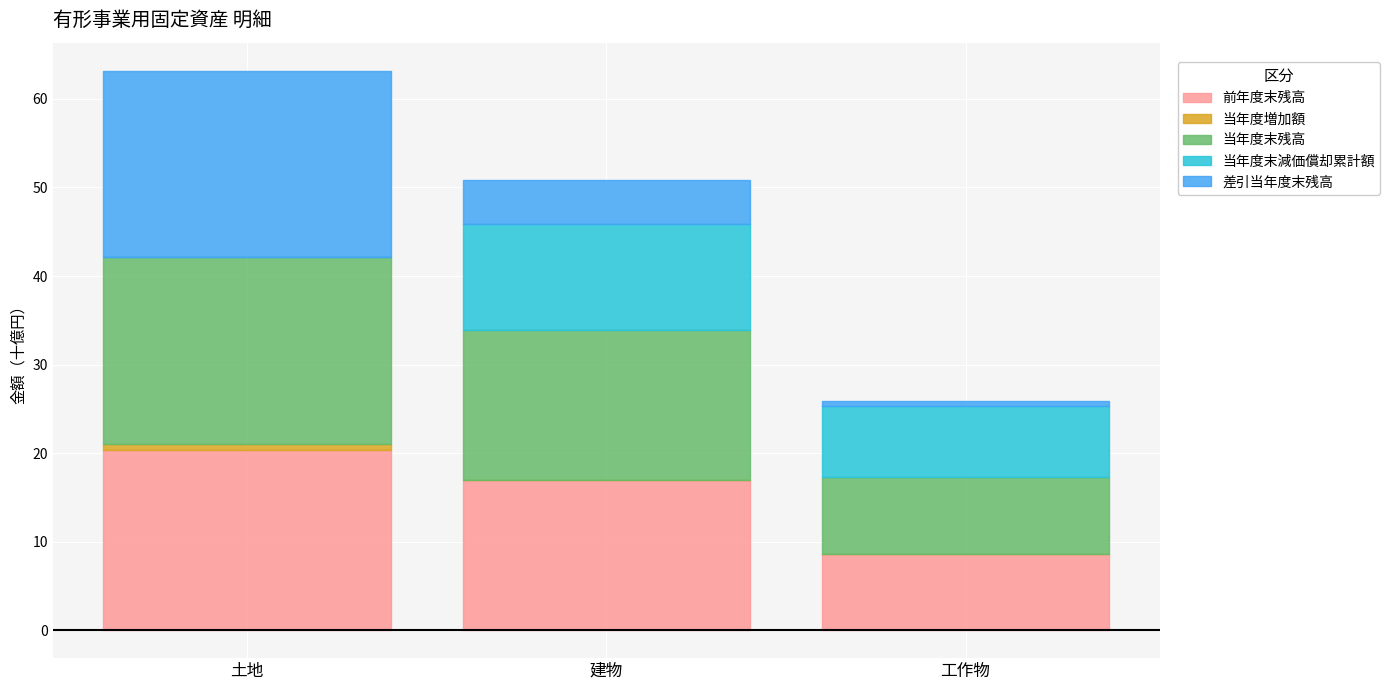

What is the label of the 1st point from the left?

土地